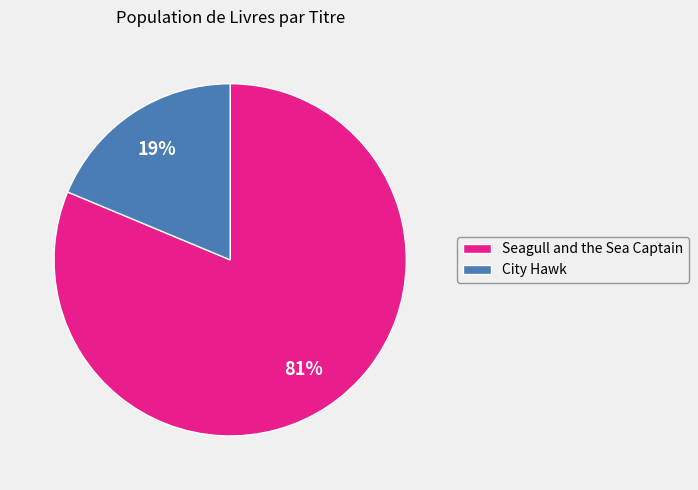

To the nearest percent, what portion does City Hawk represent?

19%